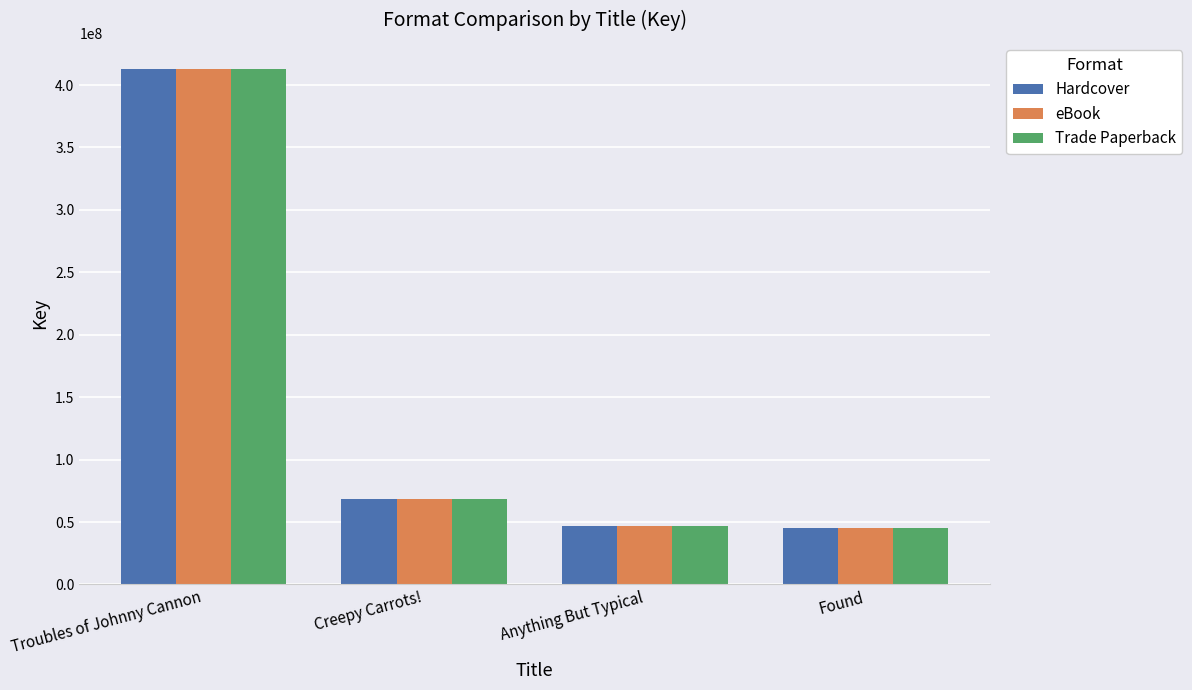

At which label is Trade Paperback closest to 229200383?

Creepy Carrots!